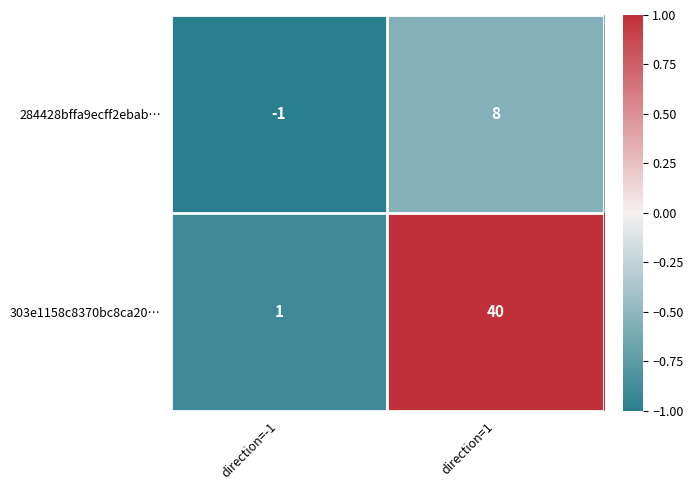

How many data points does each series have?

2